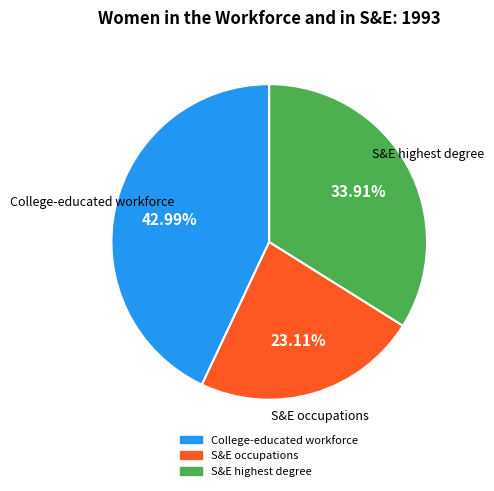

How many slices are in this pie chart?

3